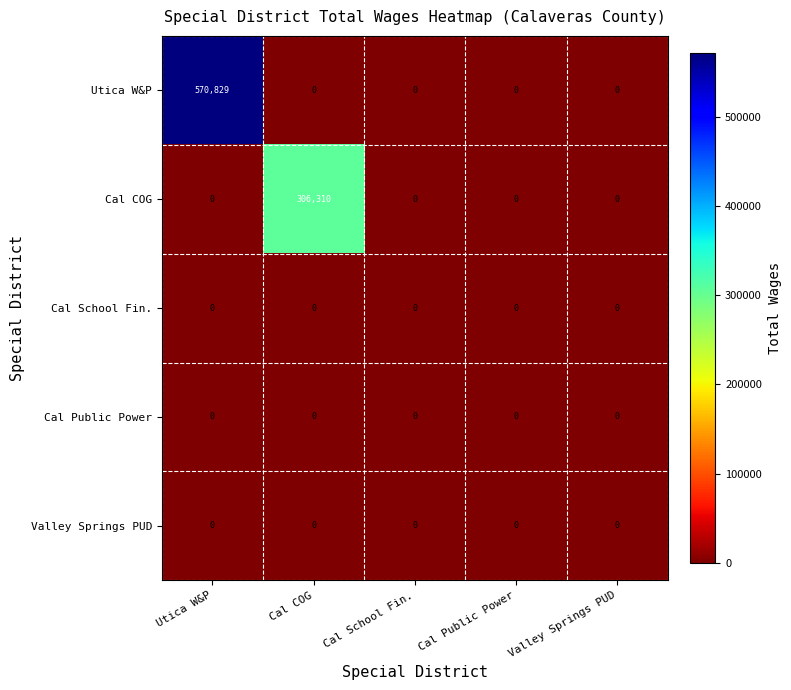

At how many categories does at least one series exceed 558277?

1